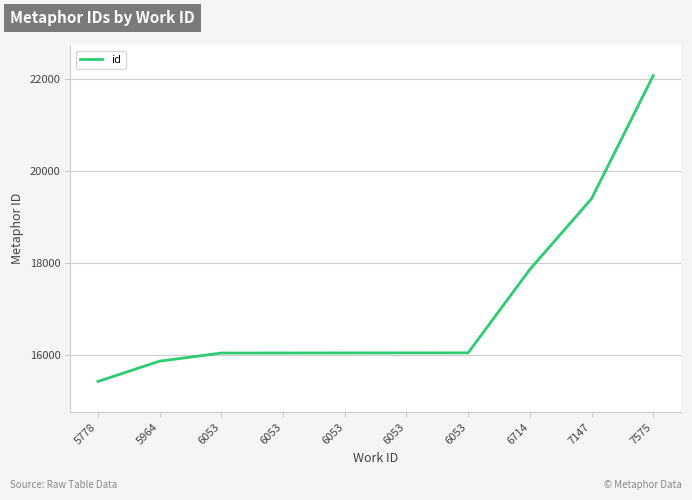

Between 6053 and 6053, which is larger?

6053